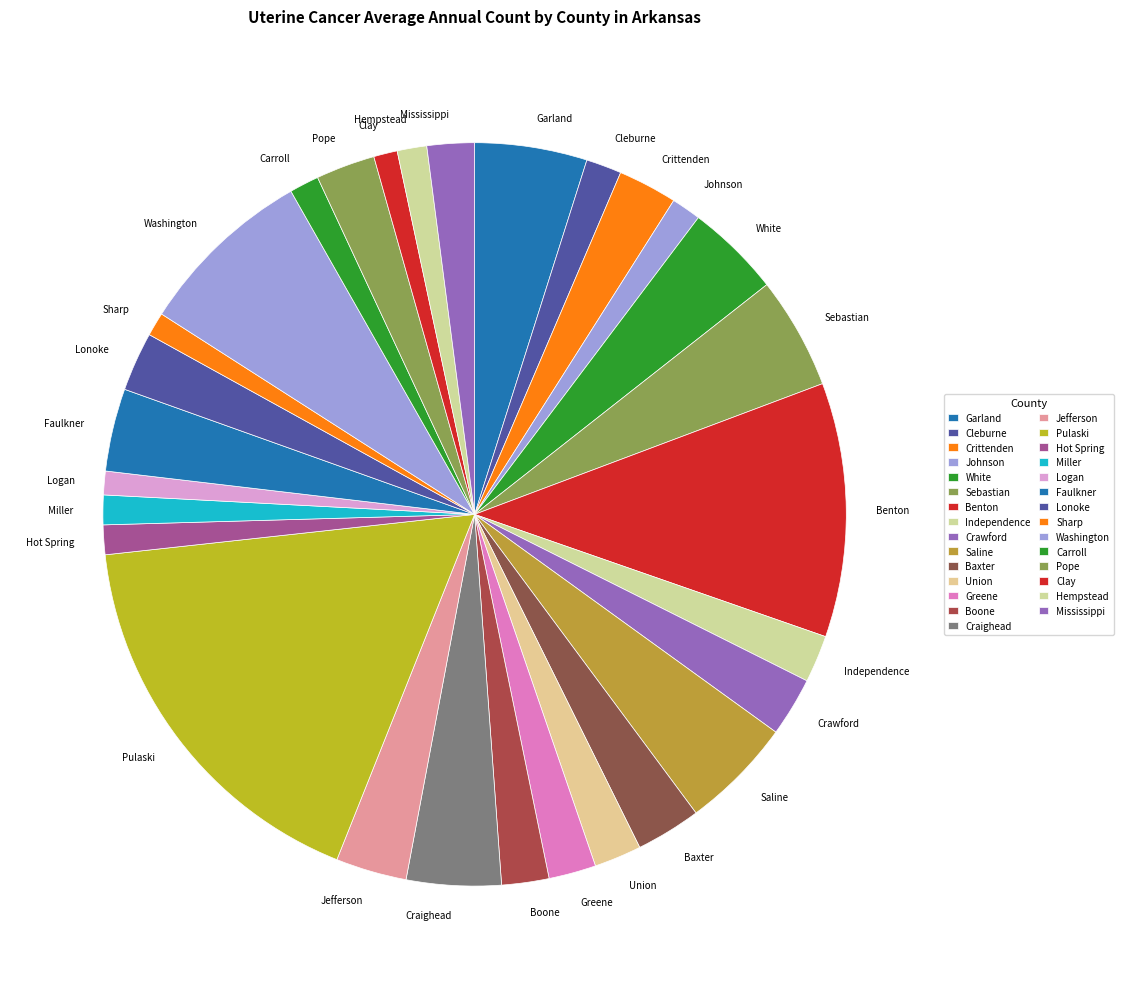

Between Miller and Benton, which is larger?

Benton